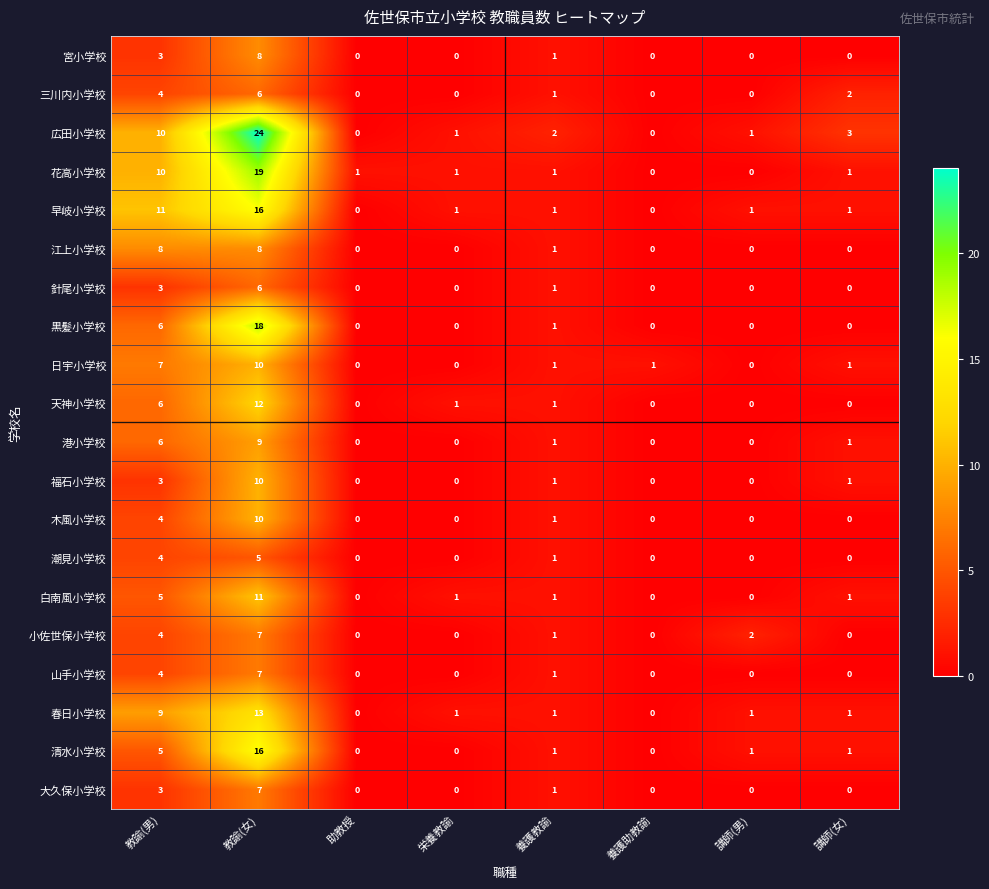

Which series changed the most between 教諭(男) and 養護助教諭?

早岐小学校